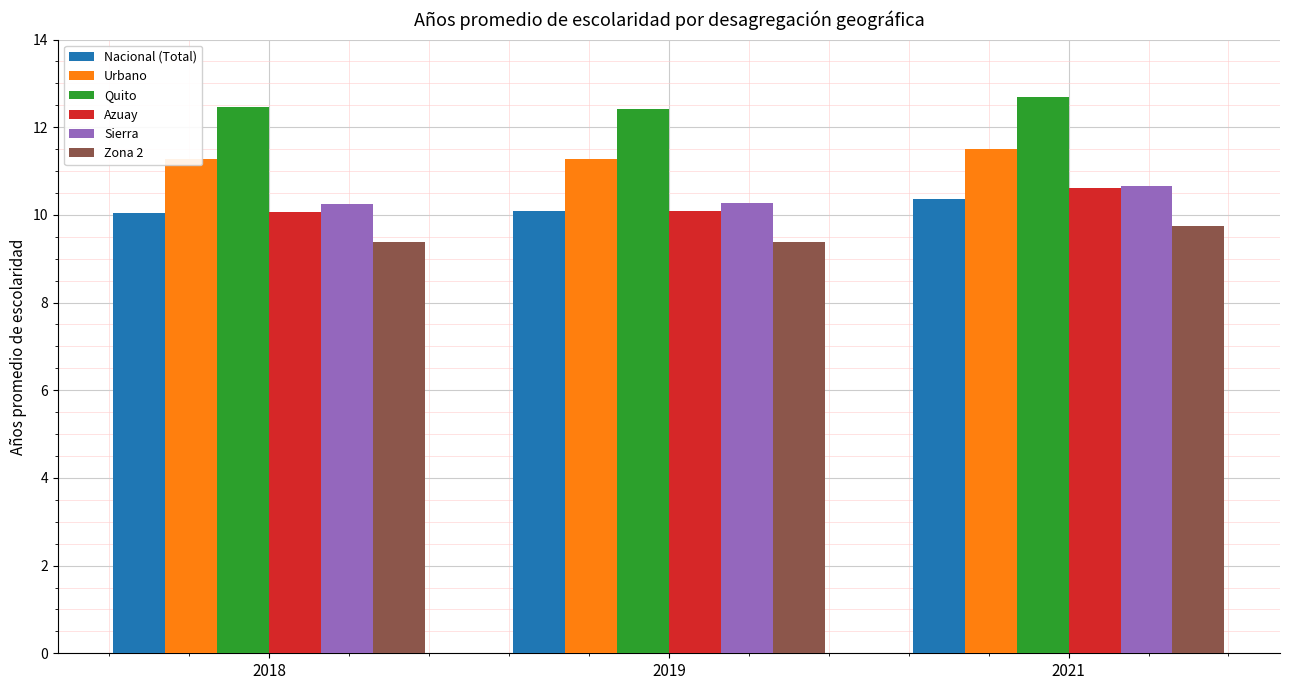

What is the sum of the Urbano values at 2019 and 2021?

22.8